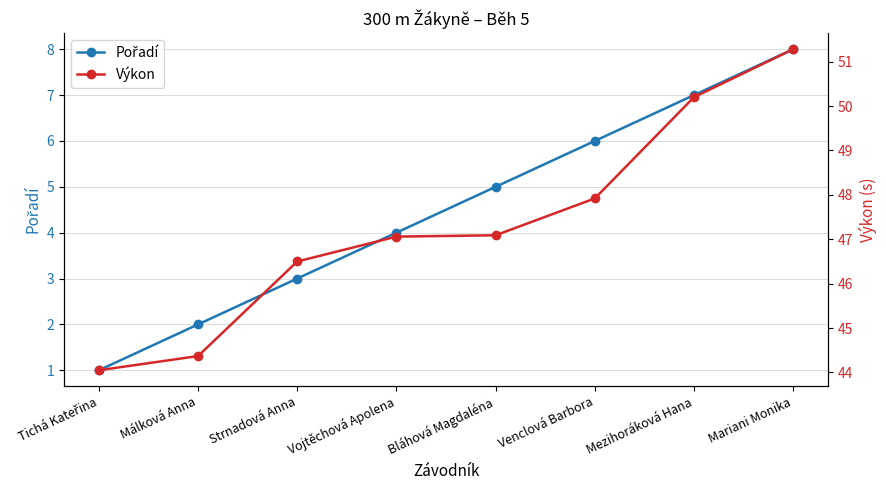

Rank the categories by Výkon value from highest to lowest.

Mariani Monika, Mezihoráková Hana, Venclová Barbora, Bláhová Magdaléna, Vojtěchová Apolena, Strnadová Anna, Málková Anna, Tichá Kateřina